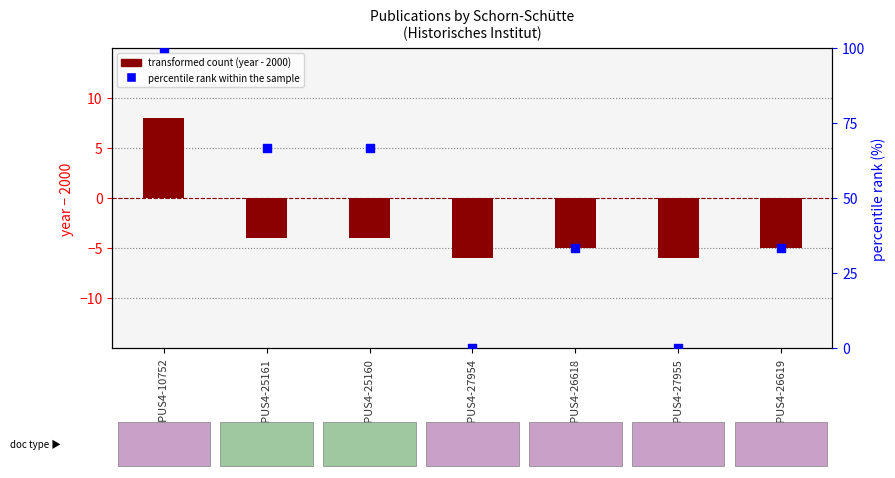

What is the total value across all series at OPUS4-25160?

62.7